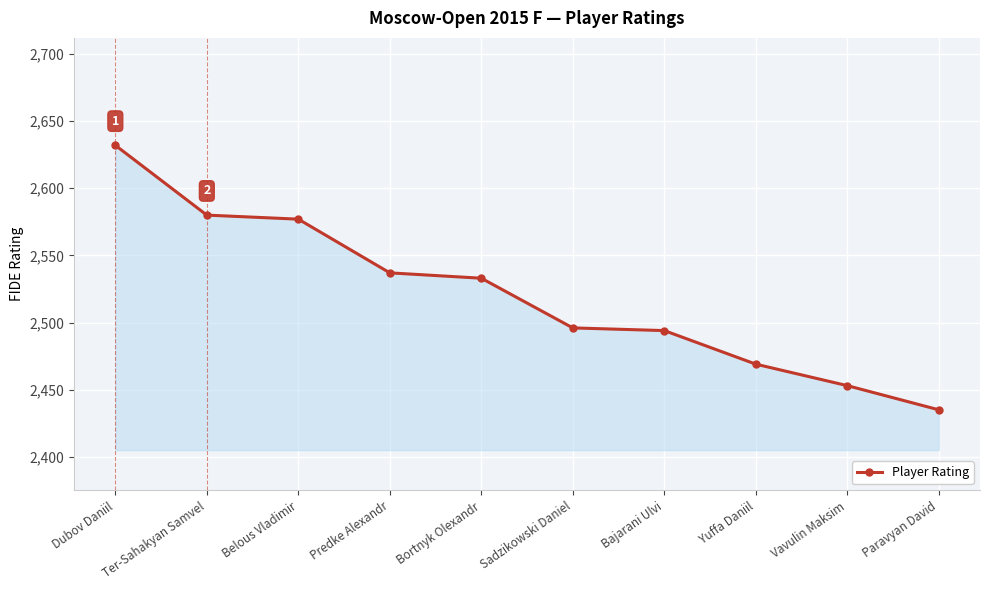

Reading right to left, list all the values displayed in this chart.

Paravyan David=2435	Vavulin Maksim=2453	Yuffa Daniil=2469	Bajarani Ulvi=2494	Sadzikowski Daniel=2496	Bortnyk Olexandr=2533	Predke Alexandr=2537	Belous Vladimir=2577	Ter-Sahakyan Samvel=2580	Dubov Daniil=2632